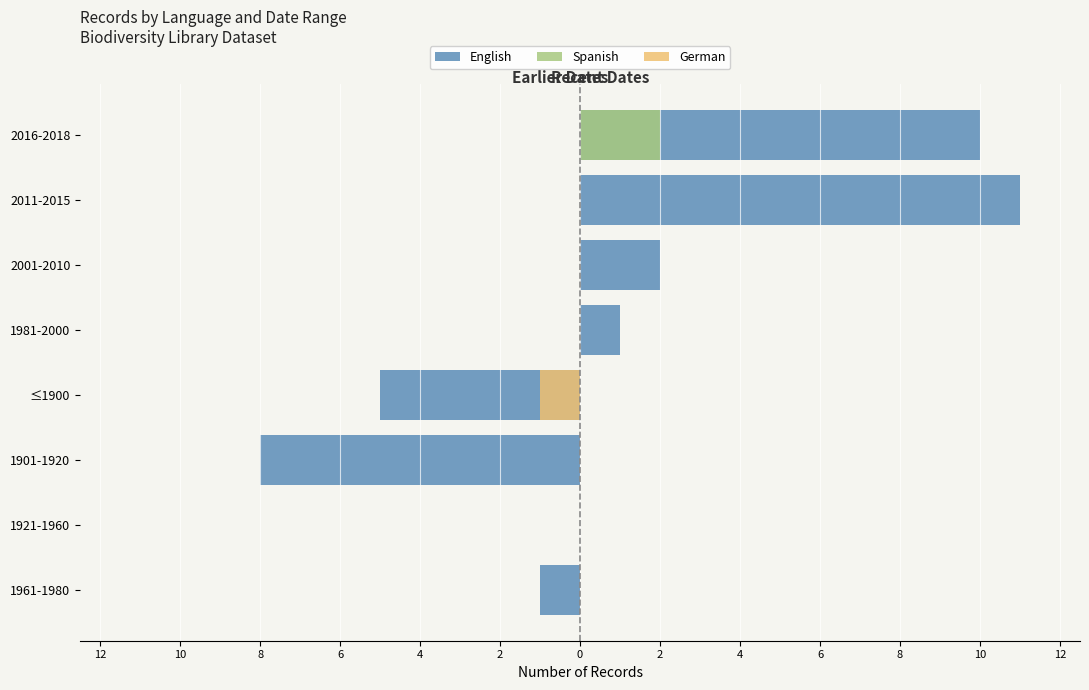

What value does the German series have at ≤1900?

-1.0